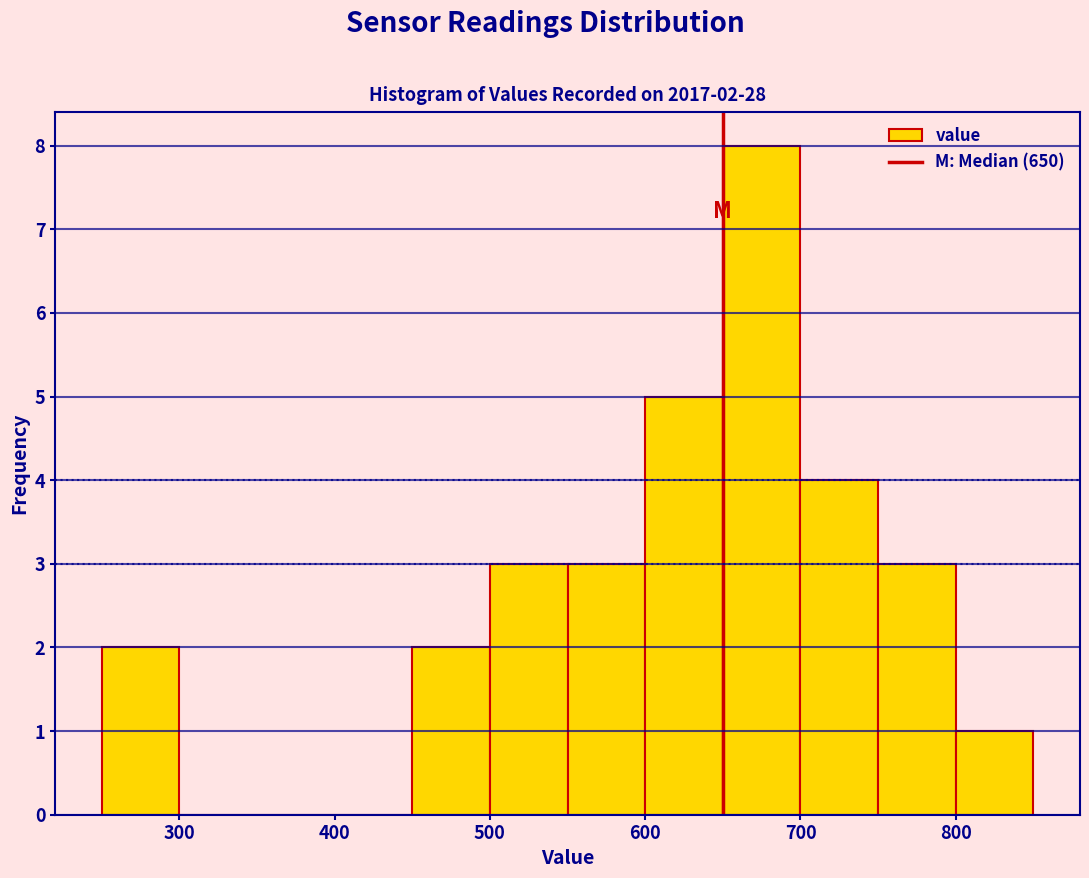

Over which range of the x-axis is the bar tallest?

650 to 700